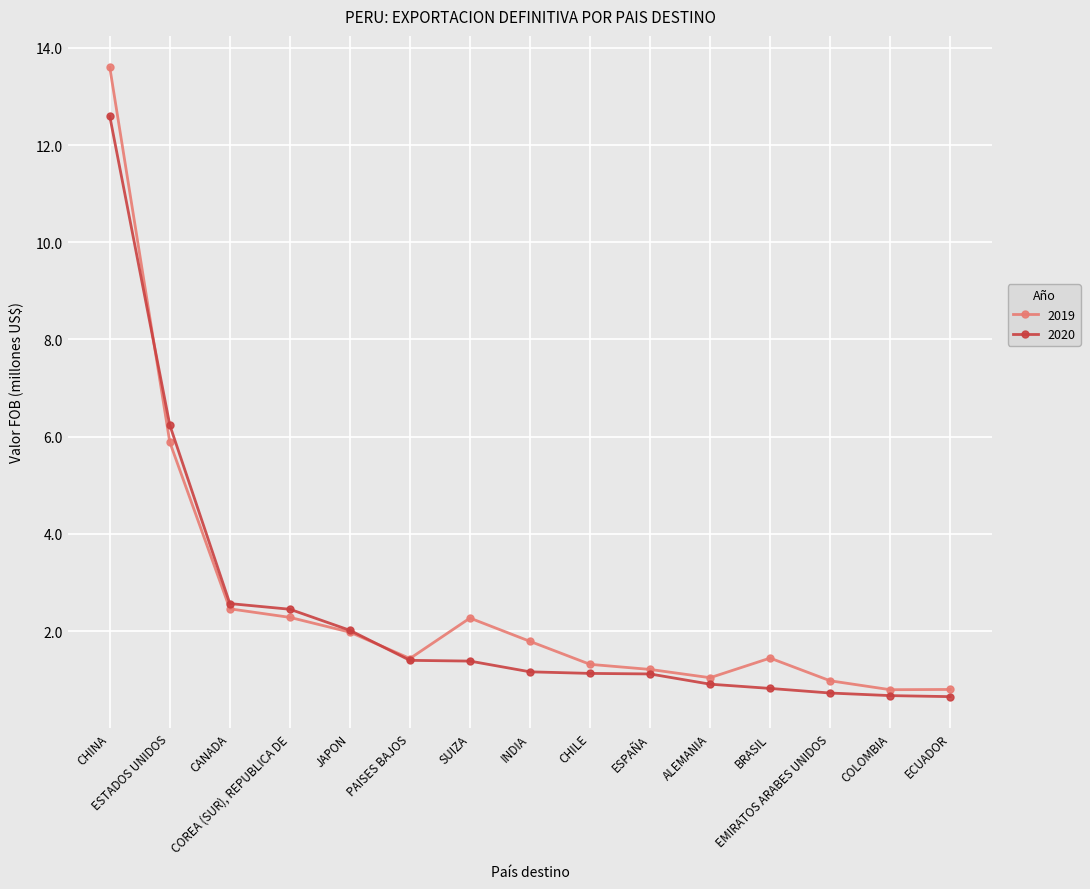

What is the greatest value displayed?

13.6